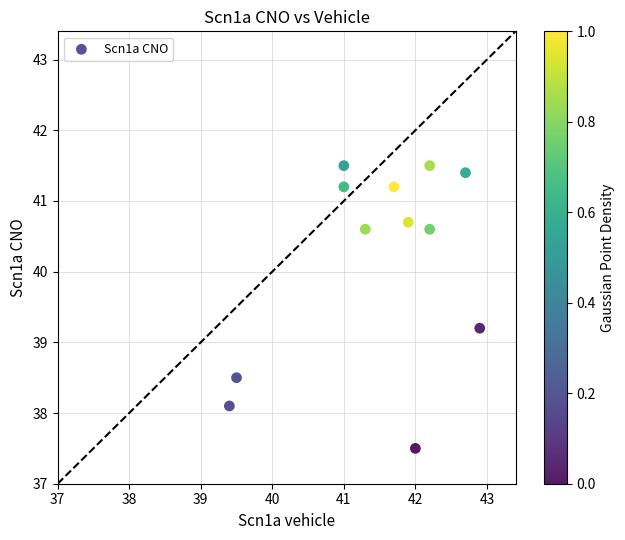

What is the average X value?

41.5